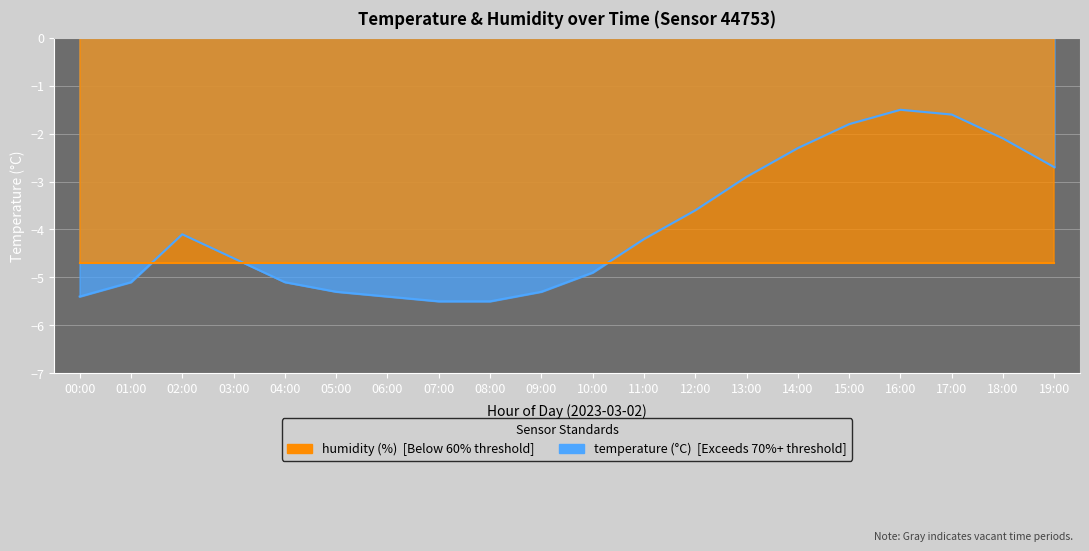

Between 01:00 and 06:00, which is larger?

01:00